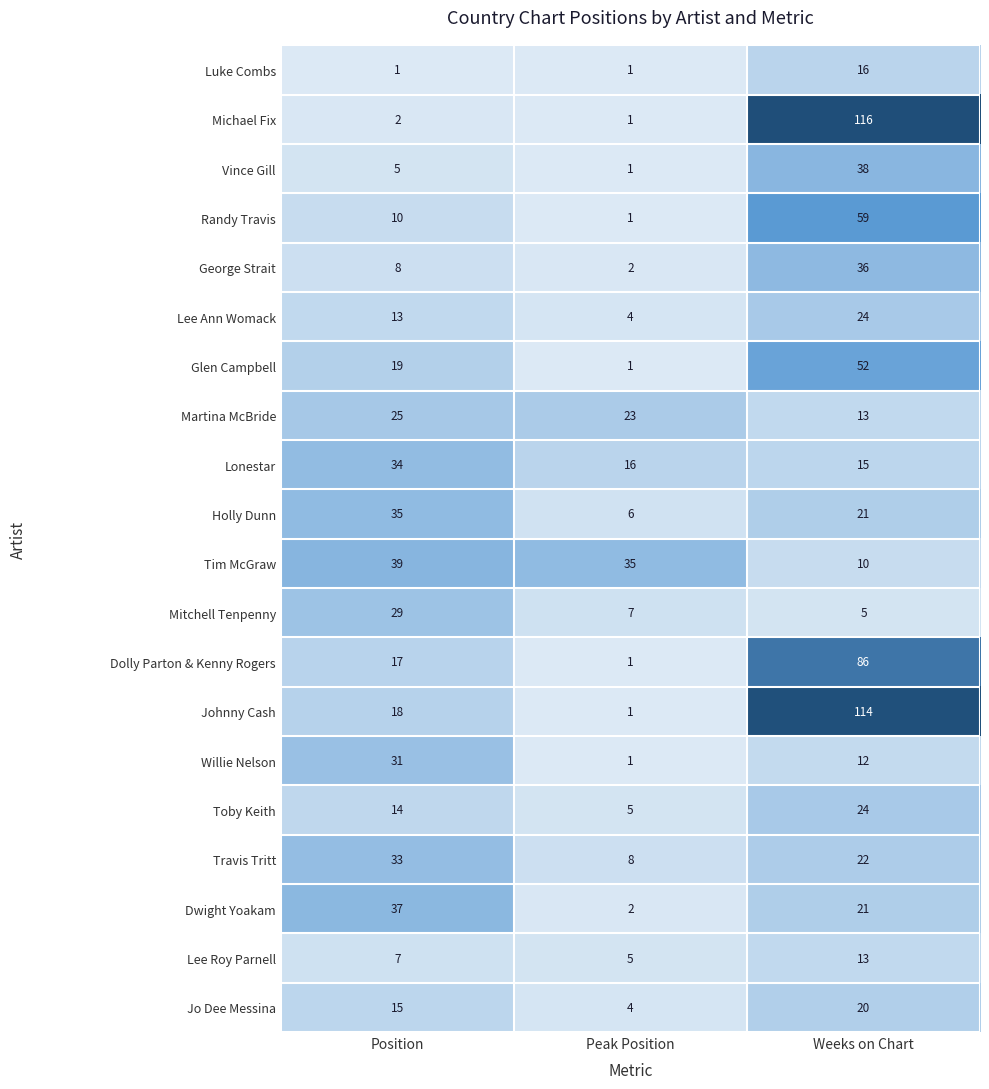

What is the difference between the highest and lowest values at Peak Position?

34